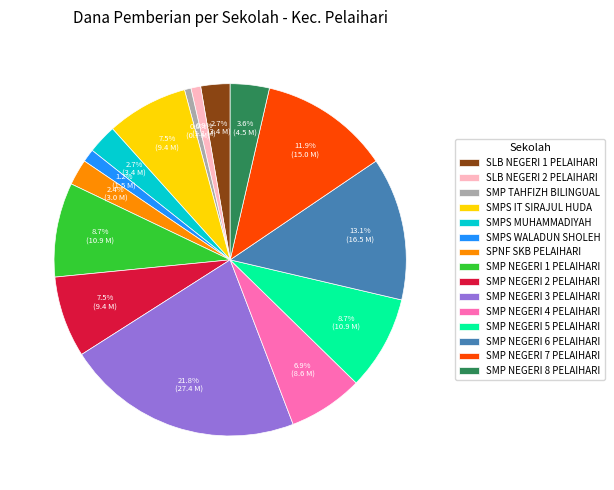

Which slice is the largest?

SMP NEGERI 3 PELAIHARI